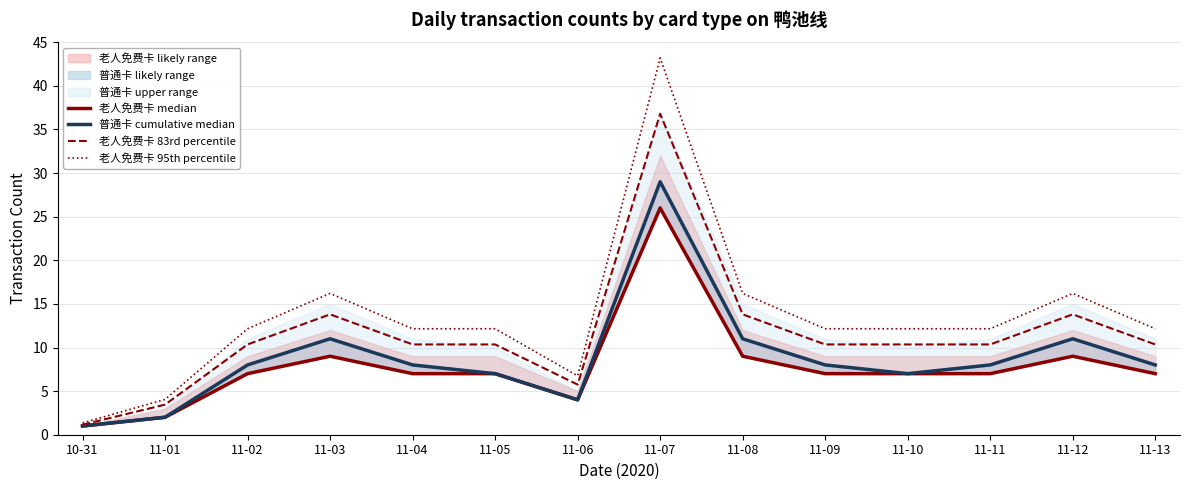

Is it true that 老人免费卡 median equals 1.5 at 10-31?

False